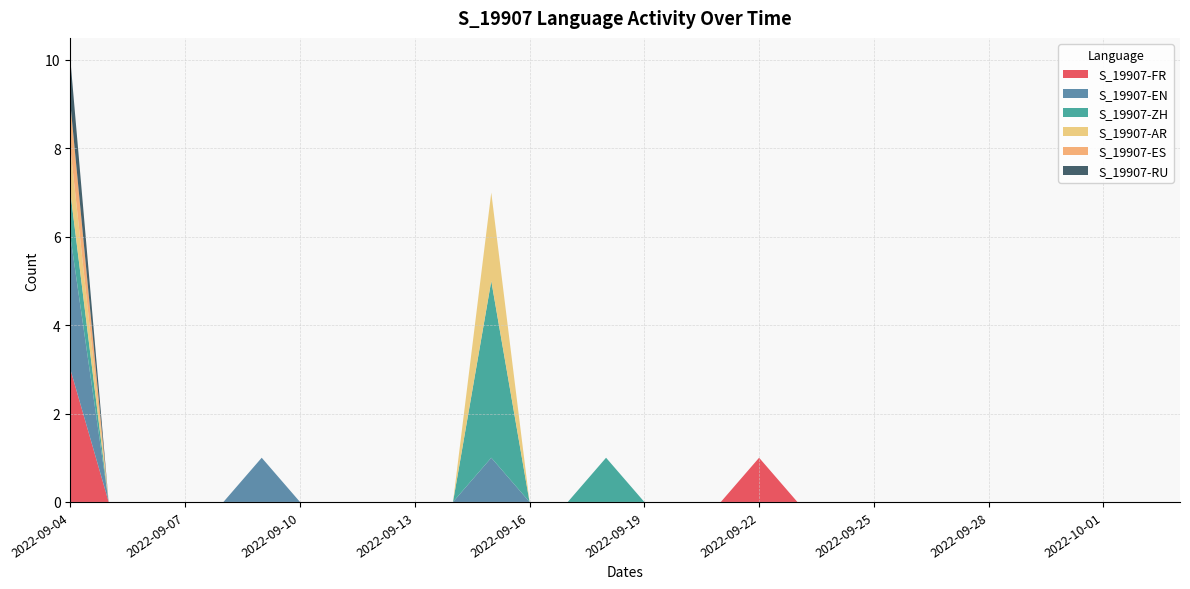

Reading left to right, what are all the values shown in this chart?

S_19907-FR: 2022-09-04=3	2022-09-05=0	2022-09-06=0	2022-09-07=0	2022-09-08=0	2022-09-09=0	2022-09-10=0	2022-09-11=0	2022-09-12=0	2022-09-13=0	2022-09-14=0	2022-09-15=0	2022-09-16=0	2022-09-17=0	2022-09-18=0	2022-09-19=0	2022-09-20=0	2022-09-21=0	2022-09-22=1	2022-09-23=0	2022-09-24=0	2022-09-25=0	2022-09-26=0	2022-09-27=0	2022-09-28=0	2022-09-29=0	2022-09-30=0	2022-10-01=0	2022-10-02=0	2022-10-03=0
S_19907-EN: 2022-09-04=3	2022-09-05=0	2022-09-06=0	2022-09-07=0	2022-09-08=0	2022-09-09=1	2022-09-10=0	2022-09-11=0	2022-09-12=0	2022-09-13=0	2022-09-14=0	2022-09-15=1	2022-09-16=0	2022-09-17=0	2022-09-18=0	2022-09-19=0	2022-09-20=0	2022-09-21=0	2022-09-22=0	2022-09-23=0	2022-09-24=0	2022-09-25=0	2022-09-26=0	2022-09-27=0	2022-09-28=0	2022-09-29=0	2022-09-30=0	2022-10-01=0	2022-10-02=0	2022-10-03=0
S_19907-ZH: 2022-09-04=1	2022-09-05=0	2022-09-06=0	2022-09-07=0	2022-09-08=0	2022-09-09=0	2022-09-10=0	2022-09-11=0	2022-09-12=0	2022-09-13=0	2022-09-14=0	2022-09-15=4	2022-09-16=0	2022-09-17=0	2022-09-18=1	2022-09-19=0	2022-09-20=0	2022-09-21=0	2022-09-22=0	2022-09-23=0	2022-09-24=0	2022-09-25=0	2022-09-26=0	2022-09-27=0	2022-09-28=0	2022-09-29=0	2022-09-30=0	2022-10-01=0	2022-10-02=0	2022-10-03=0
S_19907-AR: 2022-09-04=1	2022-09-05=0	2022-09-06=0	2022-09-07=0	2022-09-08=0	2022-09-09=0	2022-09-10=0	2022-09-11=0	2022-09-12=0	2022-09-13=0	2022-09-14=0	2022-09-15=2	2022-09-16=0	2022-09-17=0	2022-09-18=0	2022-09-19=0	2022-09-20=0	2022-09-21=0	2022-09-22=0	2022-09-23=0	2022-09-24=0	2022-09-25=0	2022-09-26=0	2022-09-27=0	2022-09-28=0	2022-09-29=0	2022-09-30=0	2022-10-01=0	2022-10-02=0	2022-10-03=0
S_19907-ES: 2022-09-04=1	2022-09-05=0	2022-09-06=0	2022-09-07=0	2022-09-08=0	2022-09-09=0	2022-09-10=0	2022-09-11=0	2022-09-12=0	2022-09-13=0	2022-09-14=0	2022-09-15=0	2022-09-16=0	2022-09-17=0	2022-09-18=0	2022-09-19=0	2022-09-20=0	2022-09-21=0	2022-09-22=0	2022-09-23=0	2022-09-24=0	2022-09-25=0	2022-09-26=0	2022-09-27=0	2022-09-28=0	2022-09-29=0	2022-09-30=0	2022-10-01=0	2022-10-02=0	2022-10-03=0
S_19907-RU: 2022-09-04=1	2022-09-05=0	2022-09-06=0	2022-09-07=0	2022-09-08=0	2022-09-09=0	2022-09-10=0	2022-09-11=0	2022-09-12=0	2022-09-13=0	2022-09-14=0	2022-09-15=0	2022-09-16=0	2022-09-17=0	2022-09-18=0	2022-09-19=0	2022-09-20=0	2022-09-21=0	2022-09-22=0	2022-09-23=0	2022-09-24=0	2022-09-25=0	2022-09-26=0	2022-09-27=0	2022-09-28=0	2022-09-29=0	2022-09-30=0	2022-10-01=0	2022-10-02=0	2022-10-03=0